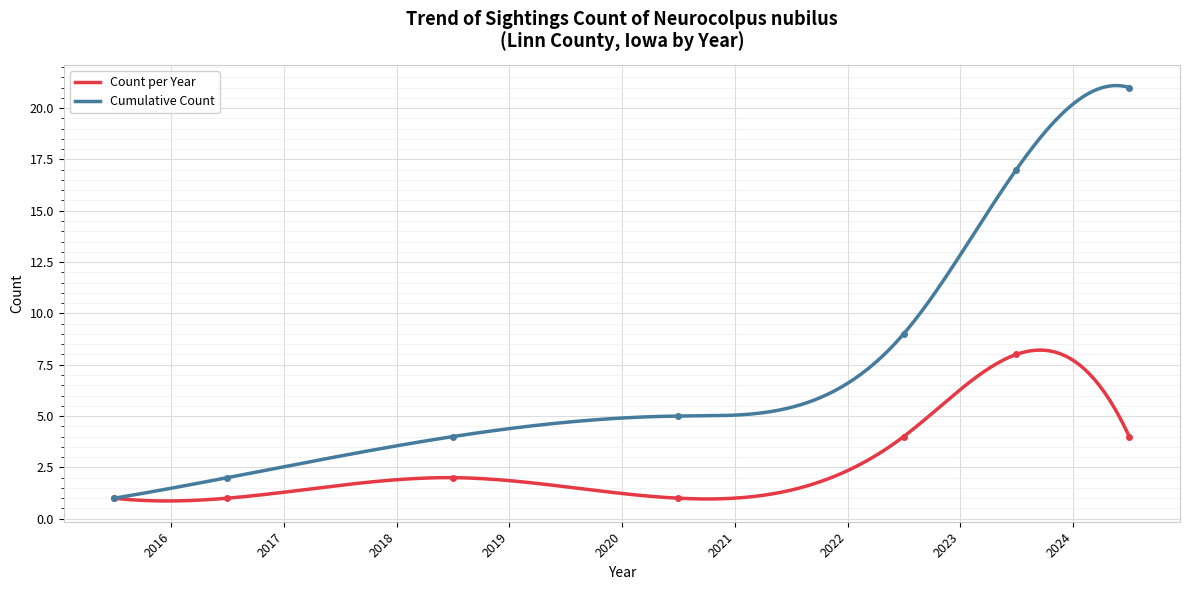

What is the minimum value for Cumulative Count?

1.0